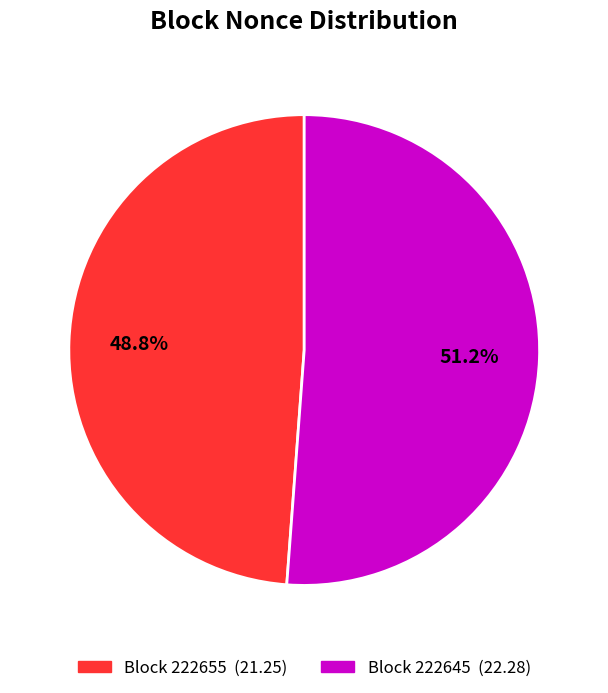

How many slices are in this pie chart?

2